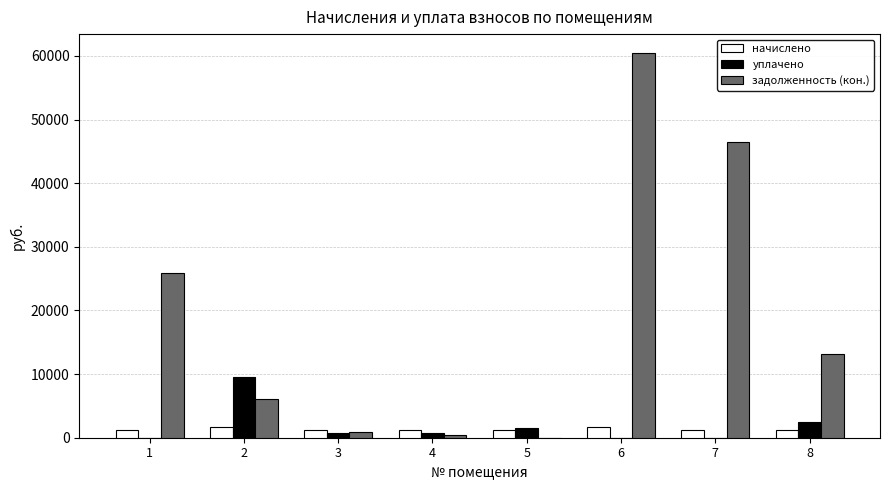

What is the maximum value shown in the chart?

60406.1